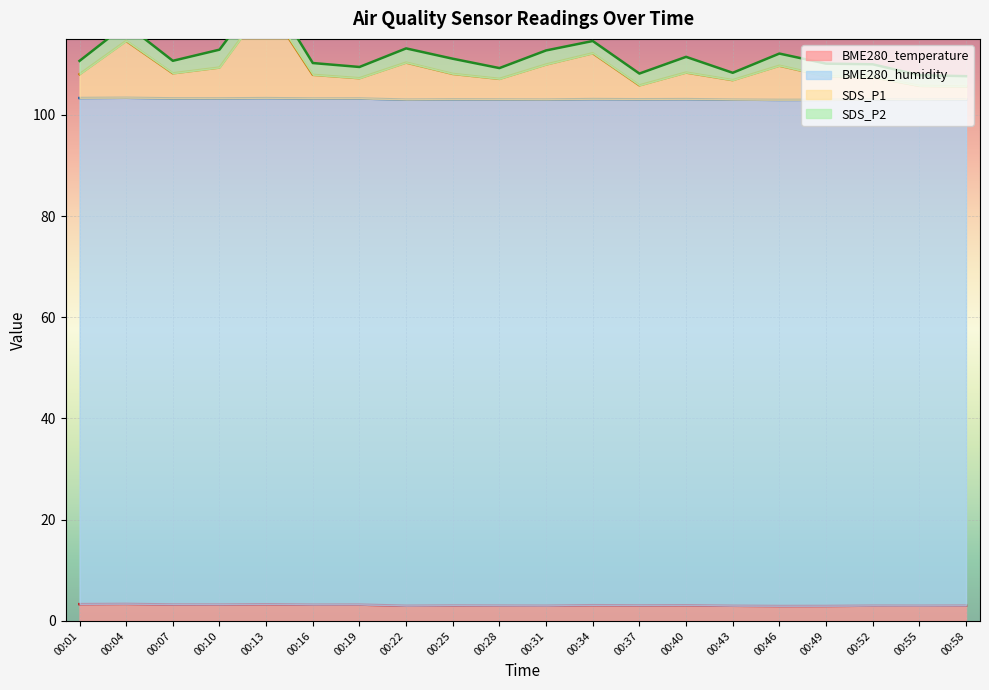

The BME280_temperature series shows 3.0 at 00:58. True or false?

True